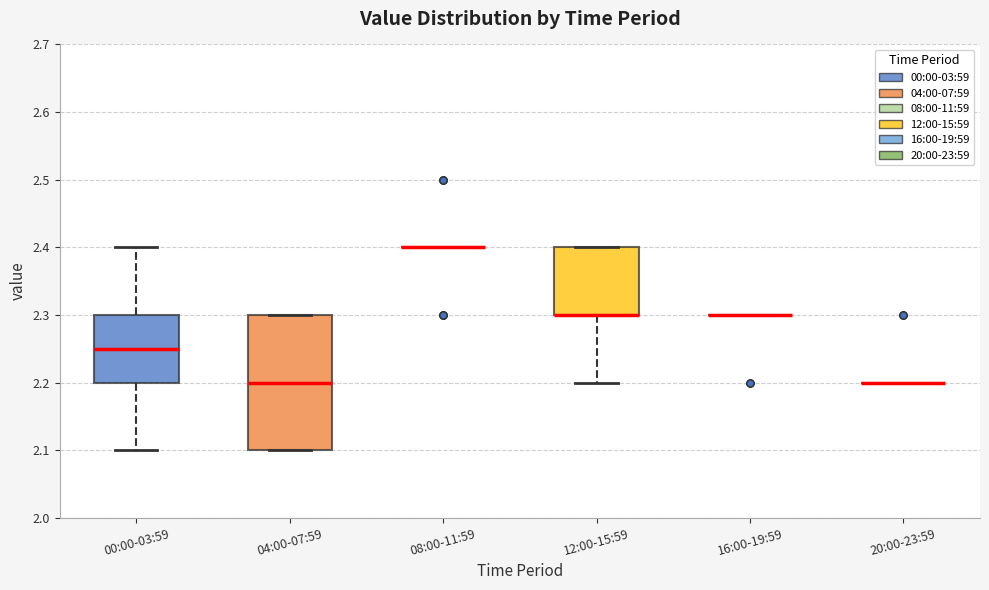

Comparing the boxes themselves (not the whiskers), which one is the tallest?

04:00-07:59